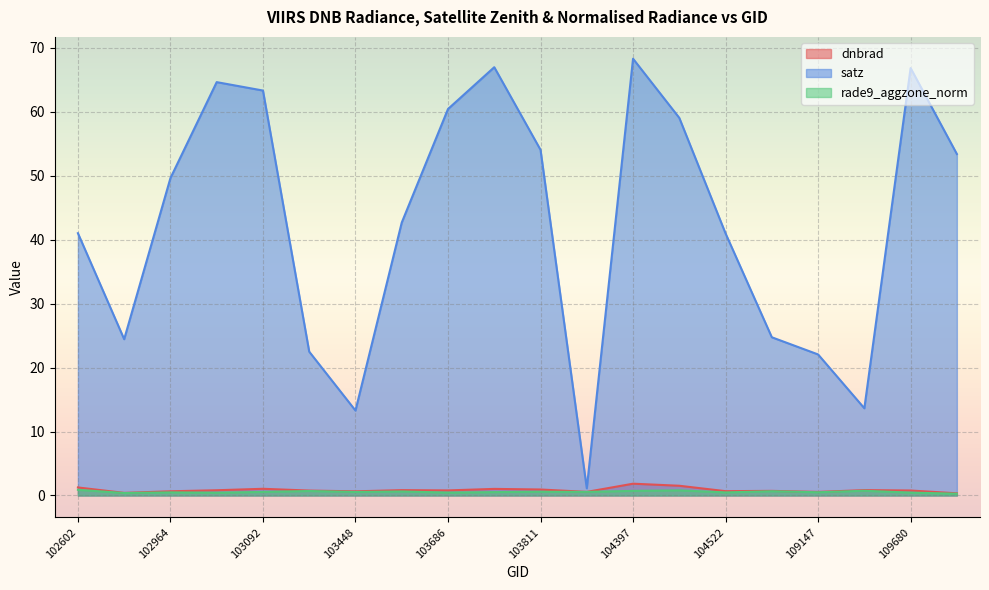

How many categories are shown in the chart?

20